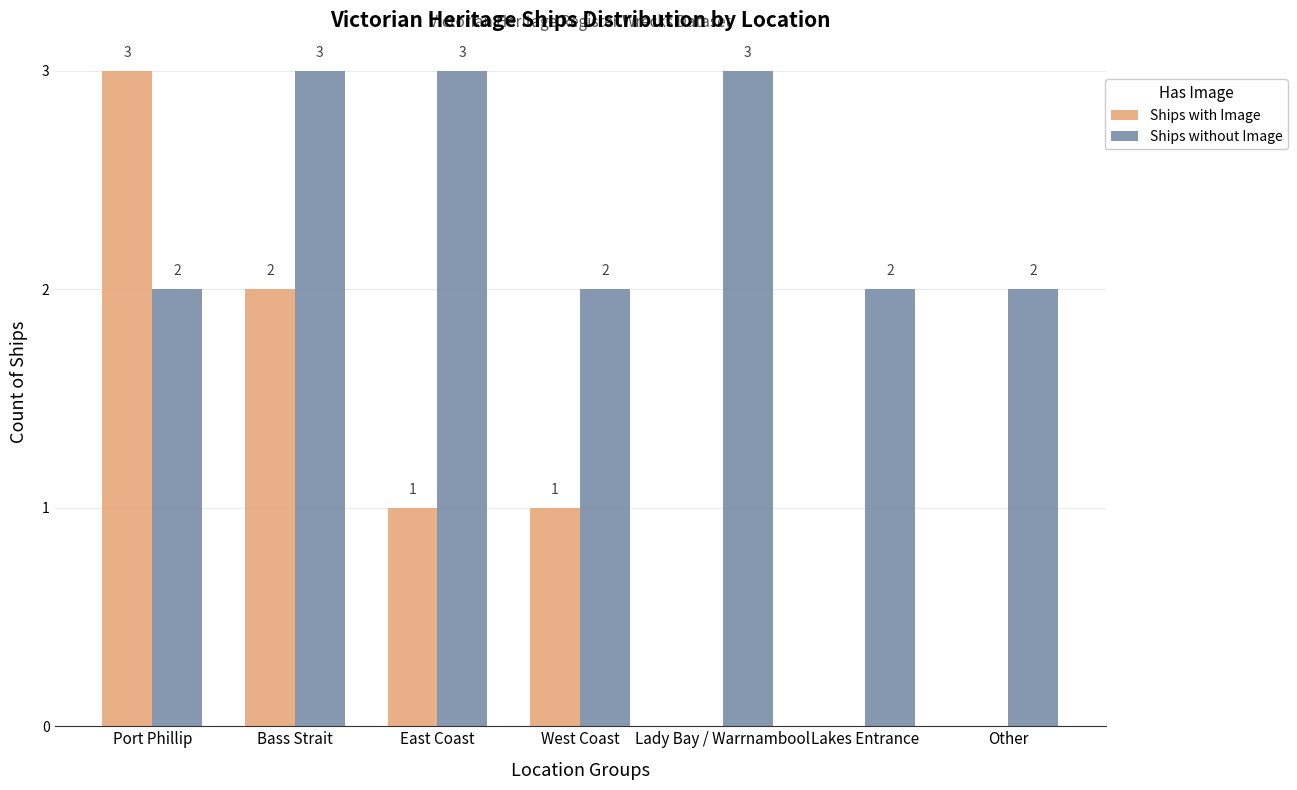

How many distinct data groups are displayed?

2